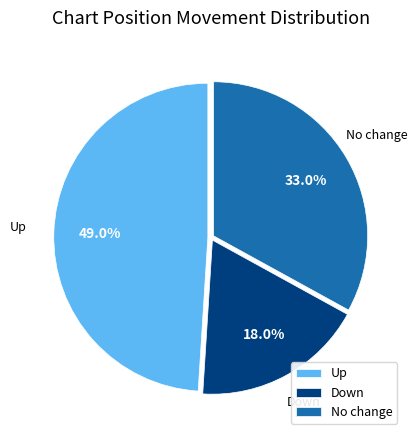

How many slices are in this pie chart?

3